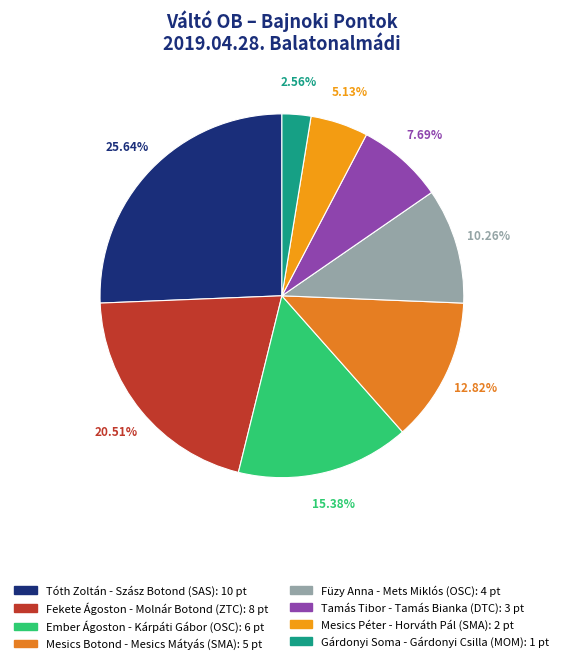

Rank the categories by value from lowest to highest.

Gárdonyi Soma - Gárdonyi Csilla, Mesics Péter - Horváth Pál, Tamás Tibor - Tamás Bianka, Füzy Anna - Mets Miklós, Mesics Botond - Mesics Mátyás, Ember Ágoston - Kárpáti Gábor, Fekete Ágoston - Molnár Botond, Tóth Zoltán - Szász Botond